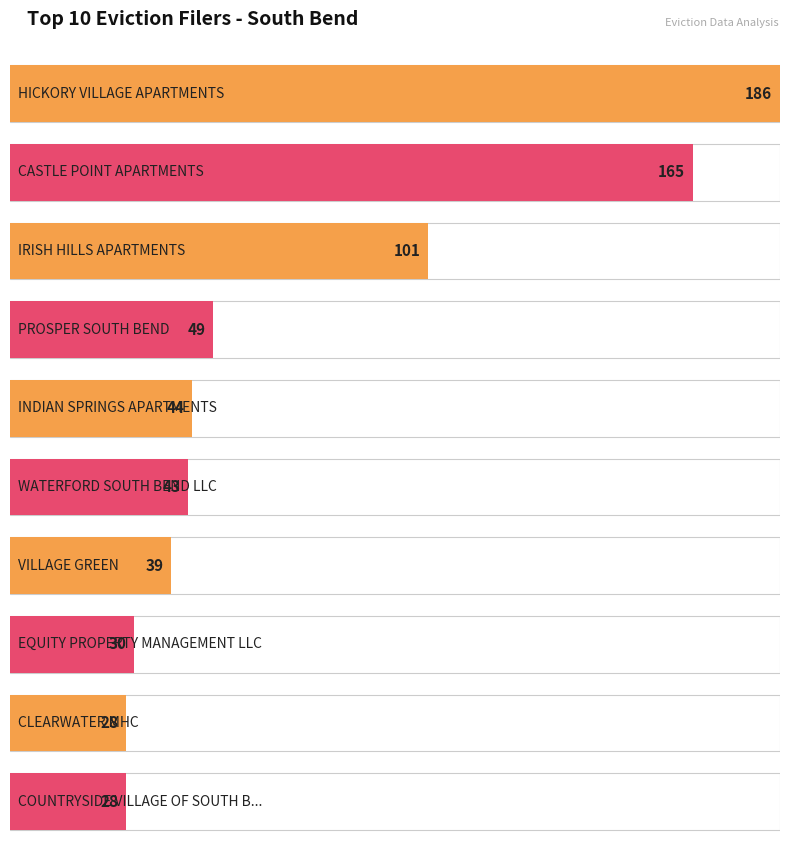

What is the sum of all values?

713